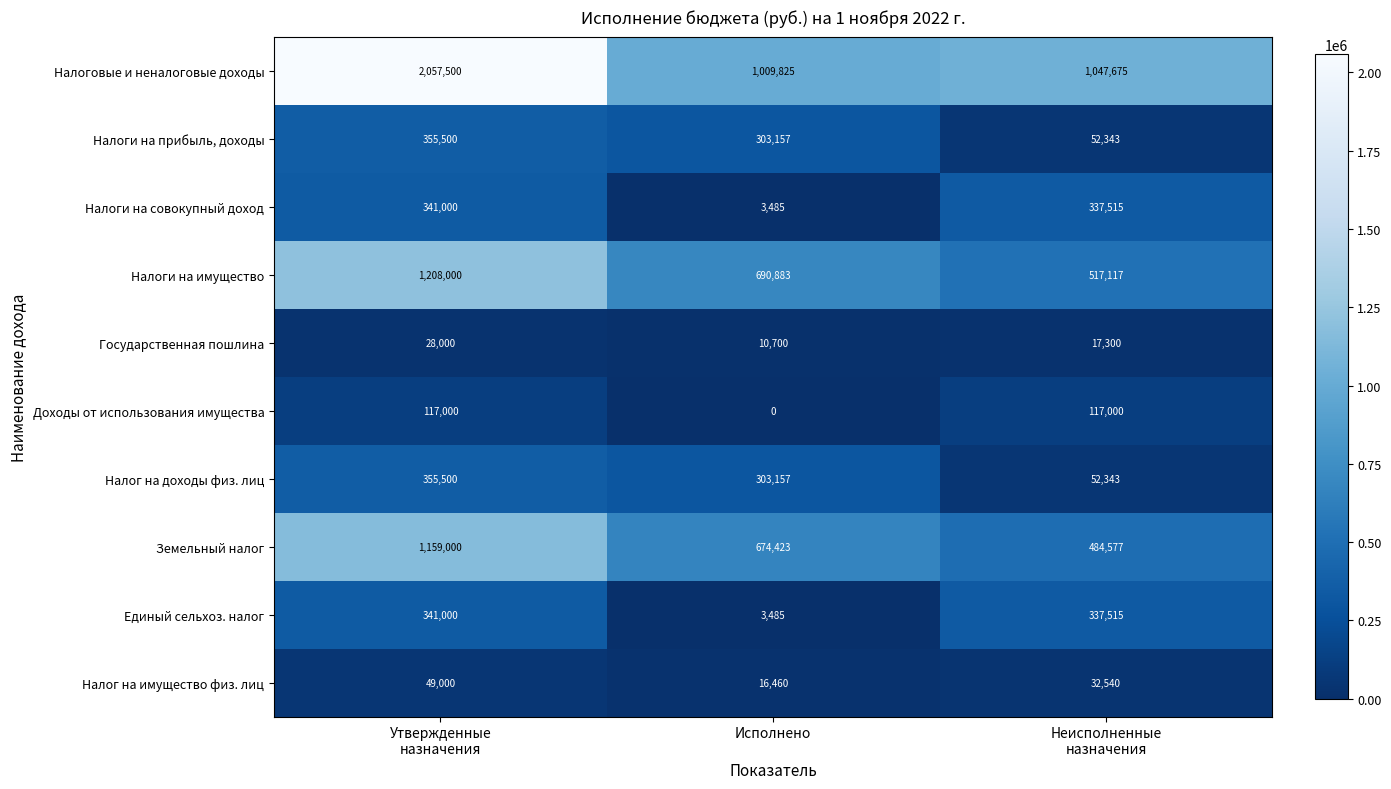

Count the Земельный налог values in the range 484577 to 1159000.

3